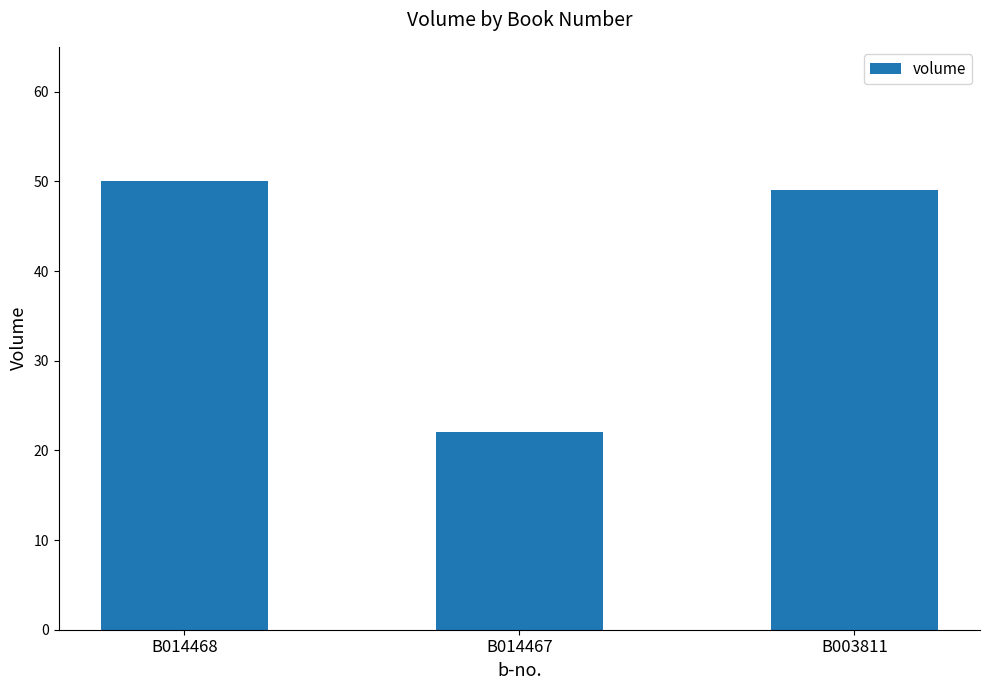

What is the maximum value shown in the chart?

50